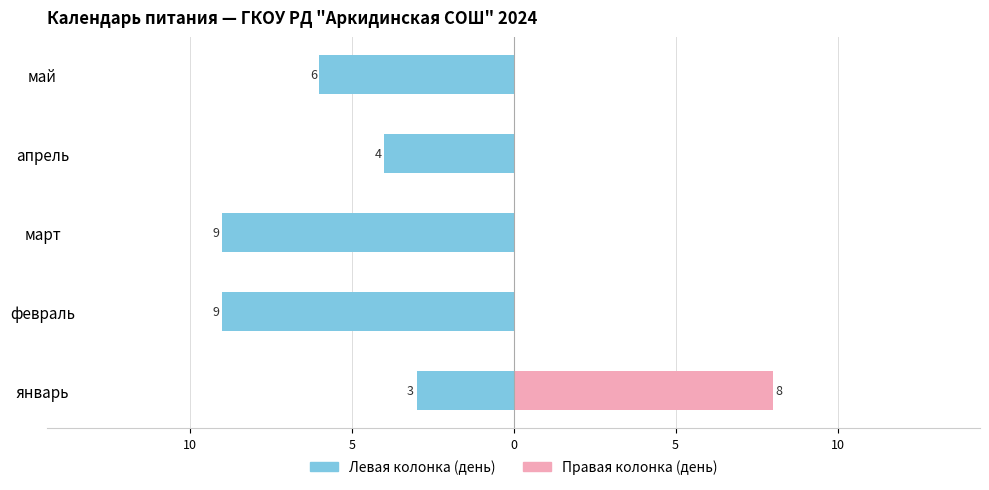

How many Правая колонка (день) values are between 0 and 1?

4